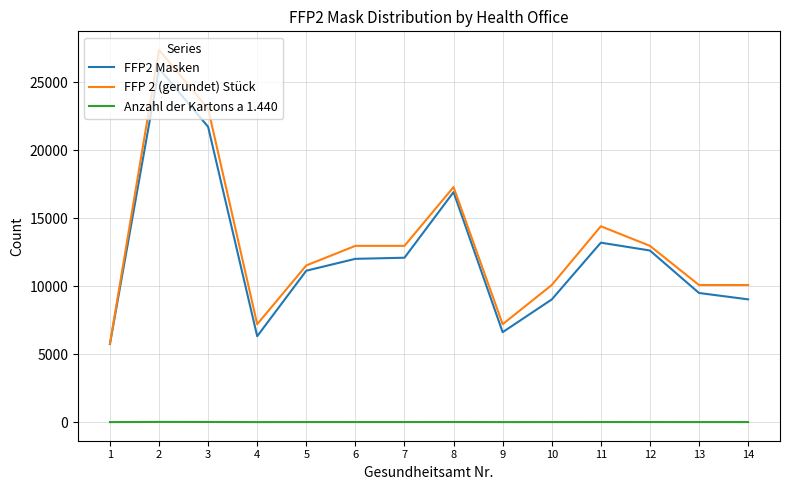

Is the value of FFP2 Masken at 6 greater than the value of Anzahl der Kartons a 1.440 at 9?

Yes